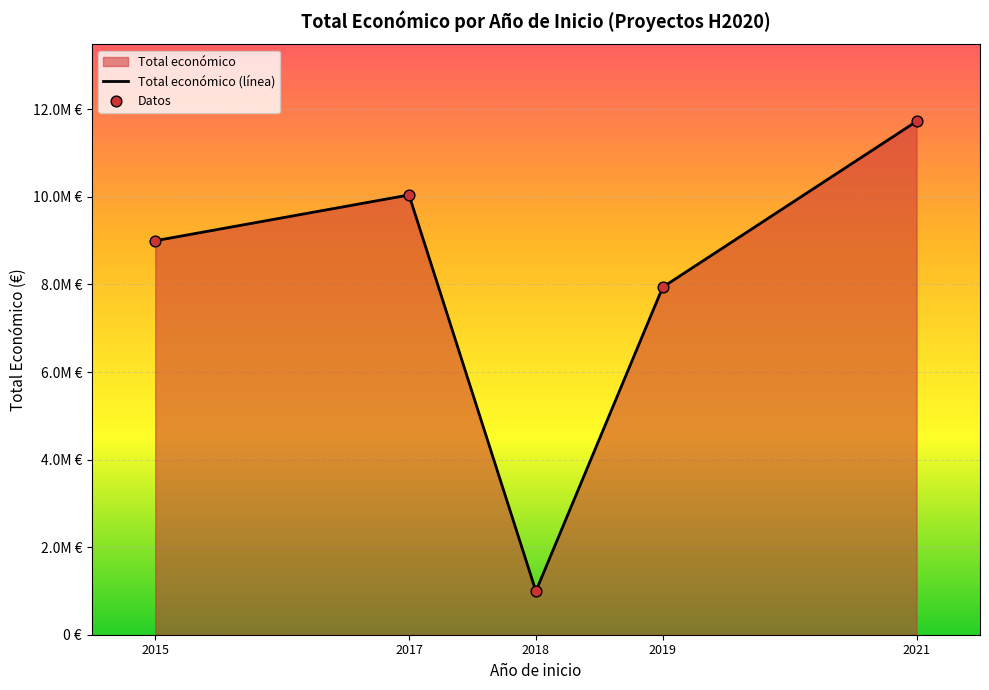

At how many categories does at least one series exceed 4167724?

4